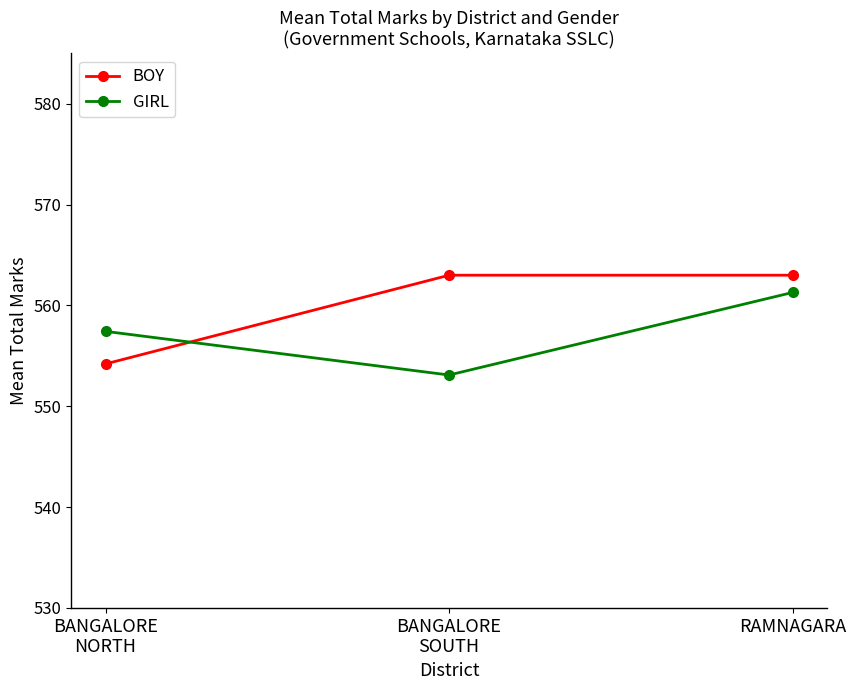

How many lines are shown in the chart?

2